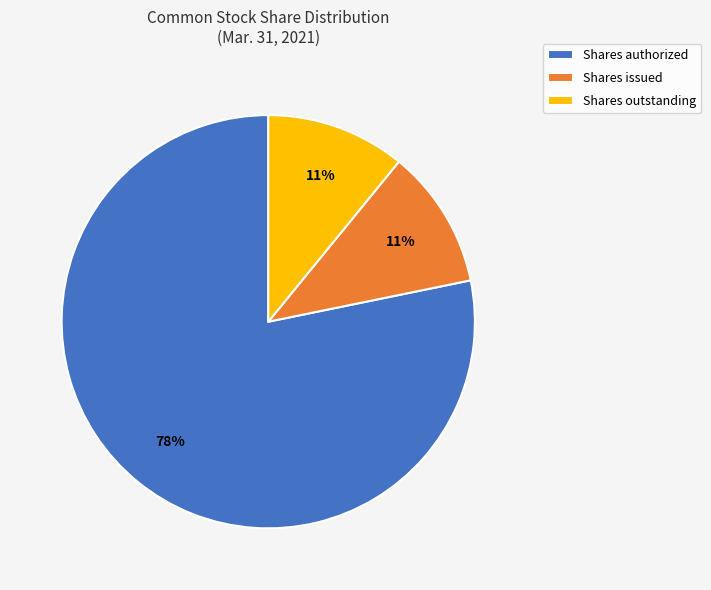

What is the ratio of the value at Shares outstanding to the value at Shares authorized?

0.1